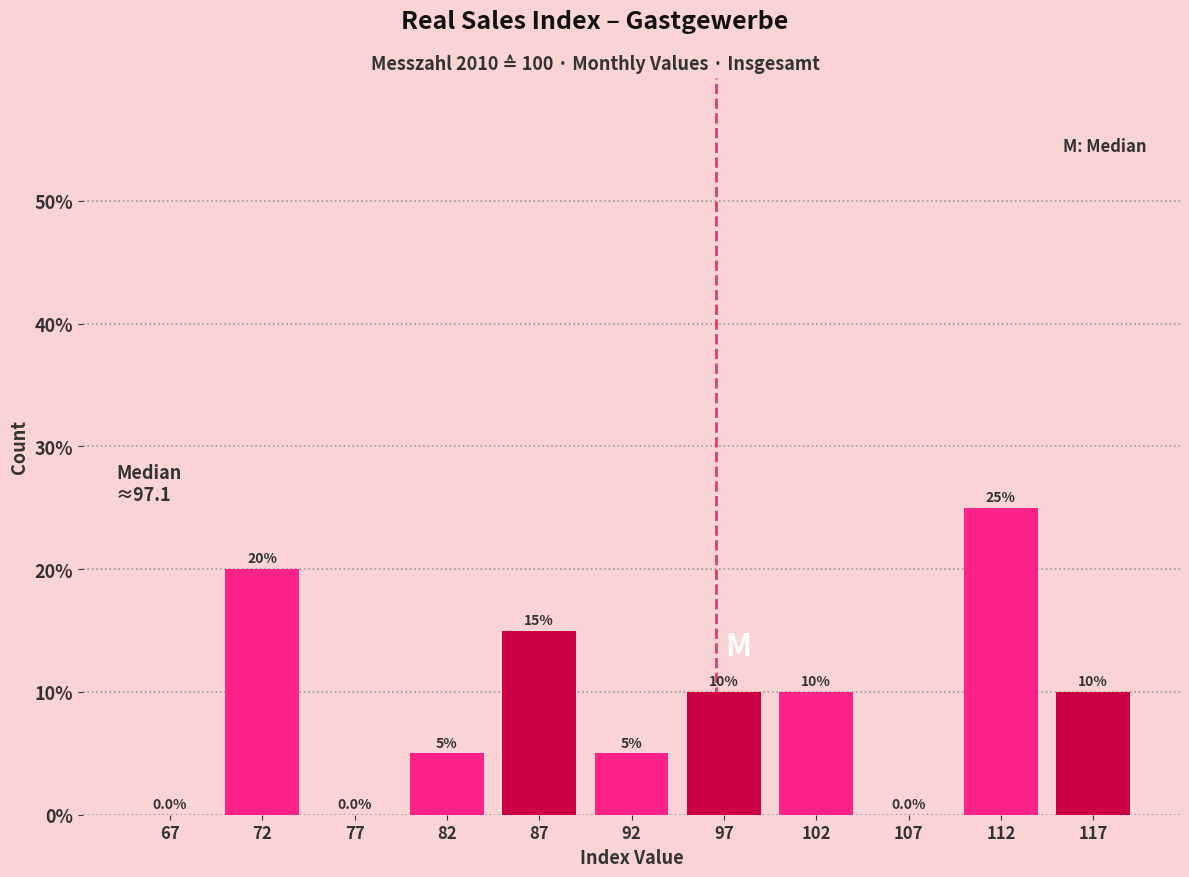

Reading left to right, list every bar in this chart as the range it spans on the x-axis followed by its height.

65 to 70: 0.0
70 to 75: 20.0
75 to 80: 0.0
80 to 85: 5.0
85 to 90: 15.0
90 to 95: 5.0
95 to 100: 10.0
100 to 105: 10.0
105 to 110: 0.0
110 to 115: 25.0
115 to 120: 10.0